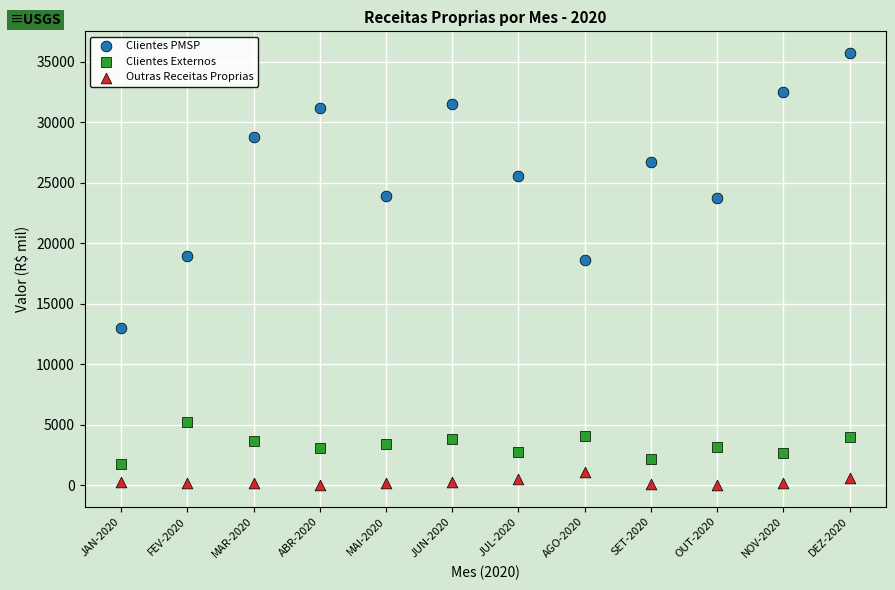

Which series has the widest spread of Y values?

Clientes PMSP